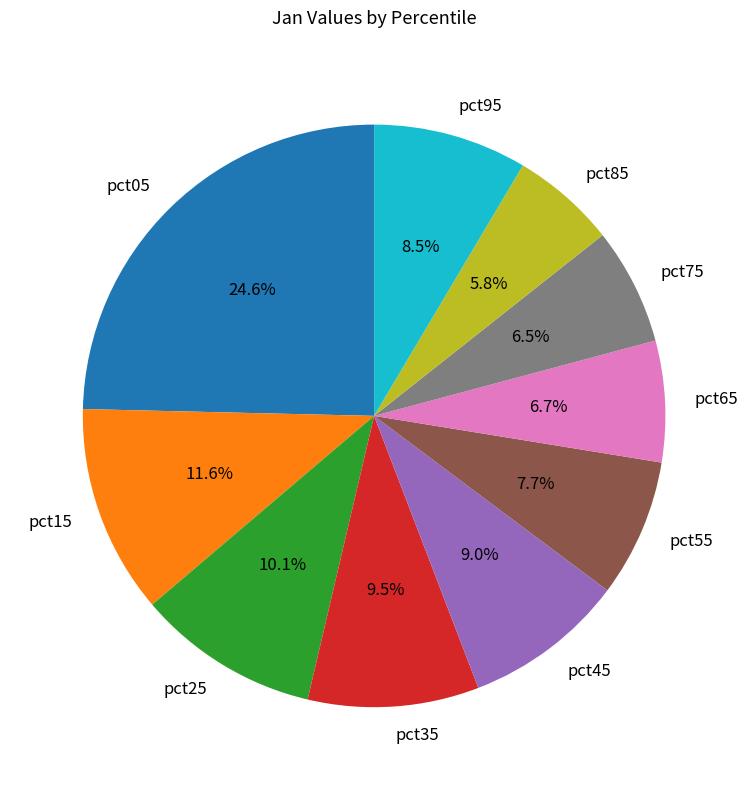

To the nearest percent, what is the difference between the pct95 and pct15 slice percentages?

3%